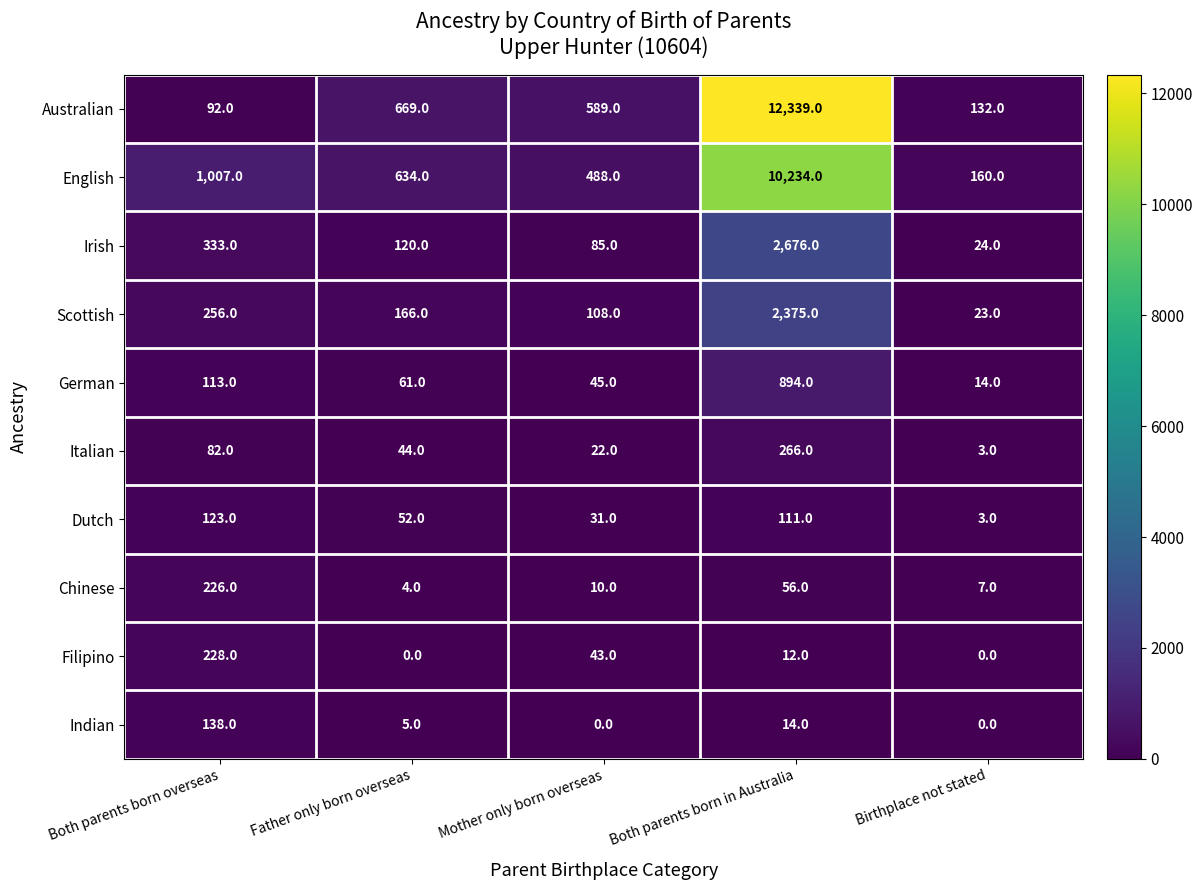

At which category is the sum across all series the highest?

Both parents born in Australia